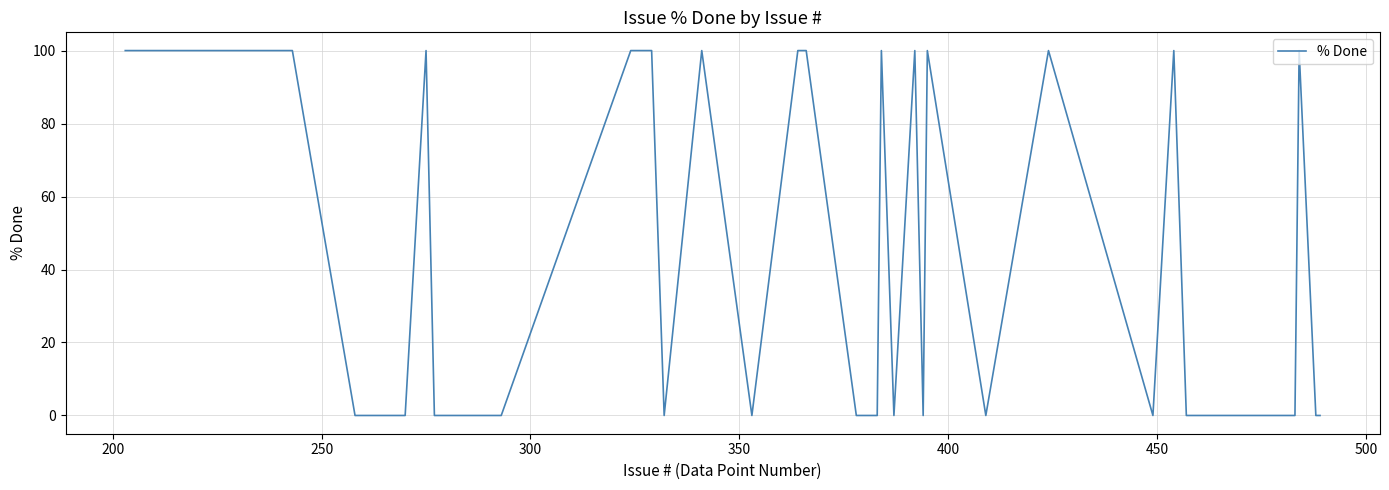

Count the values in the range 0 to 100.

40